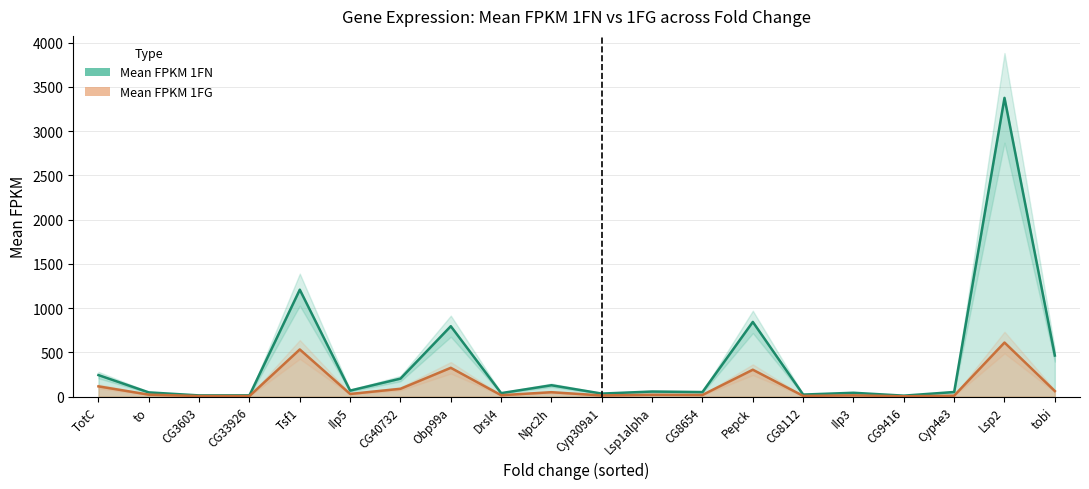

True or false: Mean FPKM 1FG and Mean FPKM 1FN intersect in this chart.

False